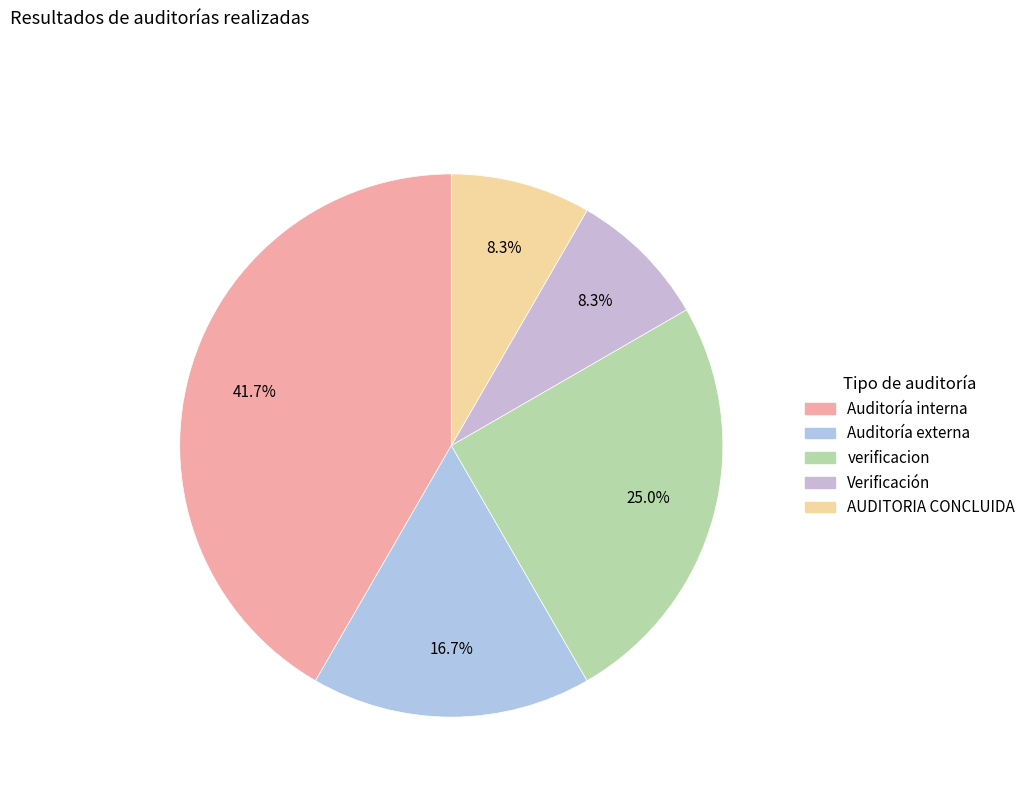

To the nearest percent, what portion does Auditoría interna represent?

42%